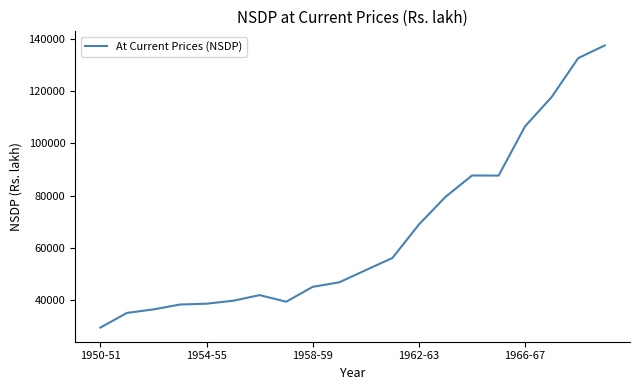

What is the greatest value displayed?

137622.4